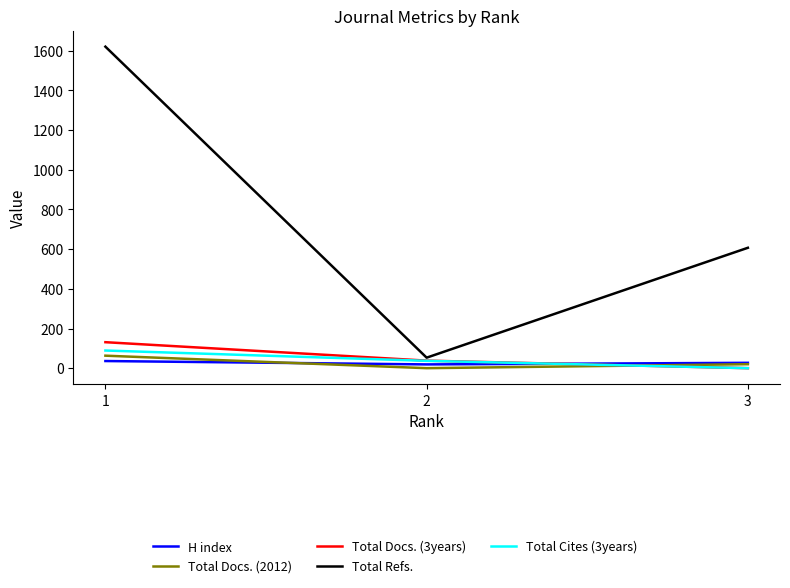

At which label is Total Refs. closest to 837?

3